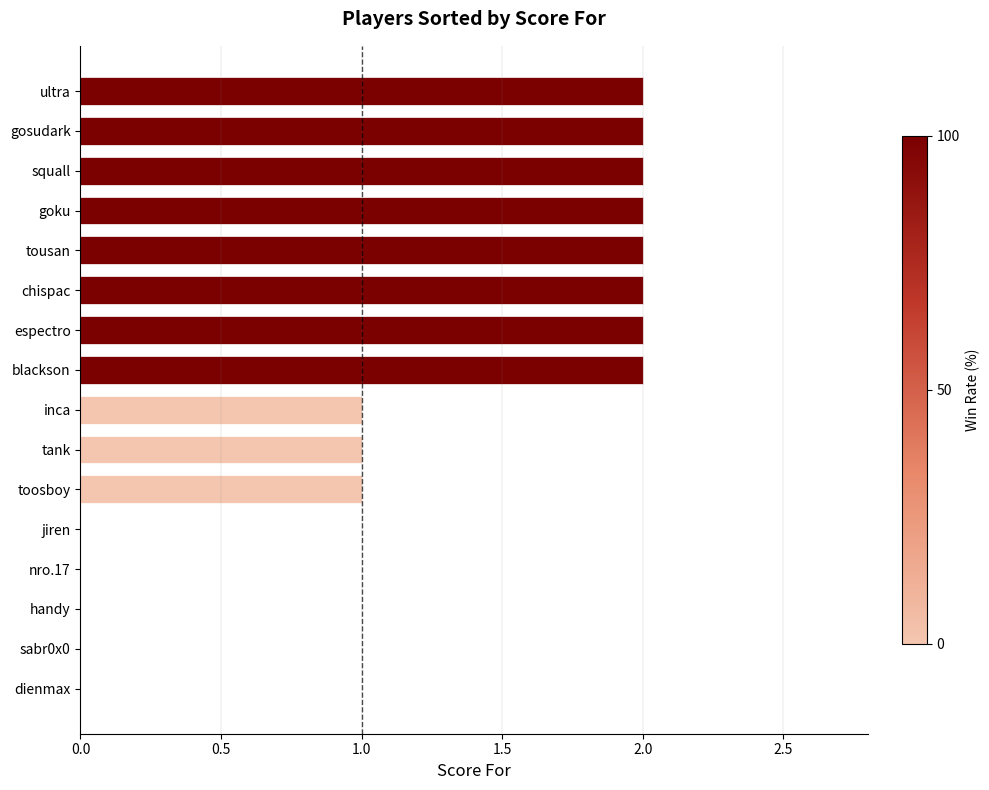

Reading bottom to top, transcribe all the data shown in this chart.

dienmax=0	sabr0x0=0	handy=0	nro.17=0	jiren=0	toosboy=1	tank=1	inca=1	blackson=2	espectro=2	chispac=2	tousan=2	goku=2	squall=2	gosudark=2	ultra=2